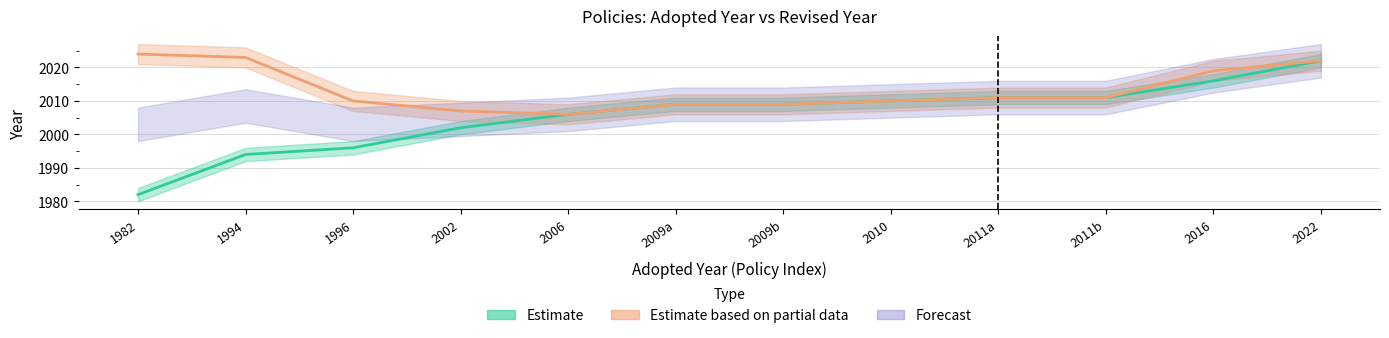

What is the average value?

2006